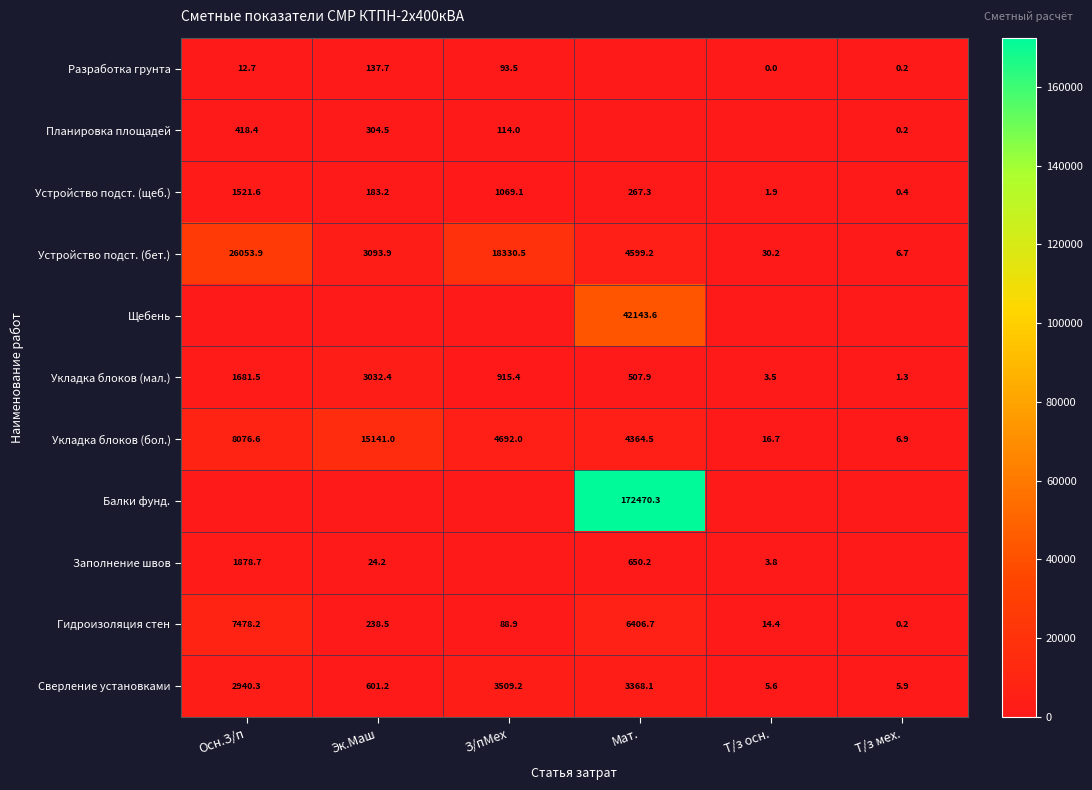

What is the difference between the maximum and second lowest values in the Укладка блоков (бол.) series?

15124.3